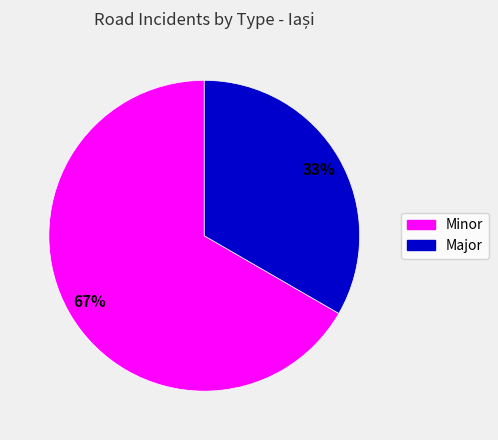

Rank the categories by value from highest to lowest.

Minor, Major